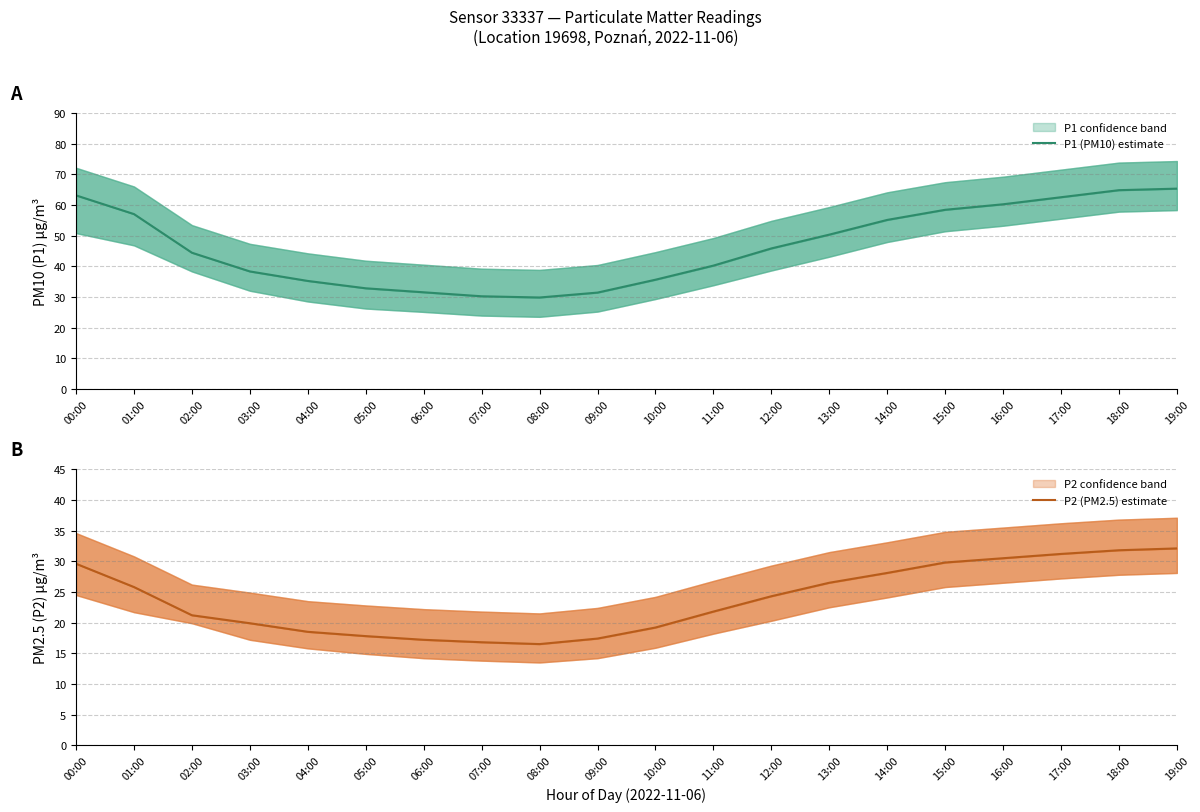

Reading left to right, list all the values displayed in this chart.

P1 (PM10) estimate: 63.1	57.0	44.4	38.3	35.2	32.8	31.5	30.2	29.8	31.4	35.6	40.2	45.8	50.3	55.1	58.4	60.2	62.5	64.8	65.3
P2 (PM2.5) estimate: 29.6	25.8	21.2	19.9	18.5	17.8	17.2	16.8	16.5	17.4	19.2	21.8	24.3	26.5	28.1	29.8	30.5	31.2	31.8	32.1